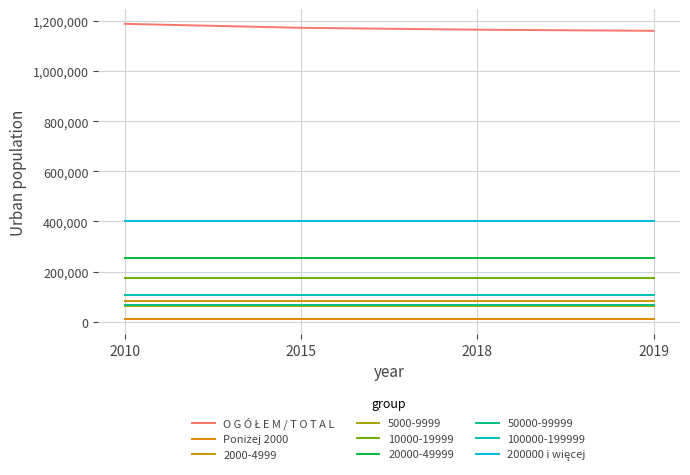

Does the chart have visible grid lines?

Yes